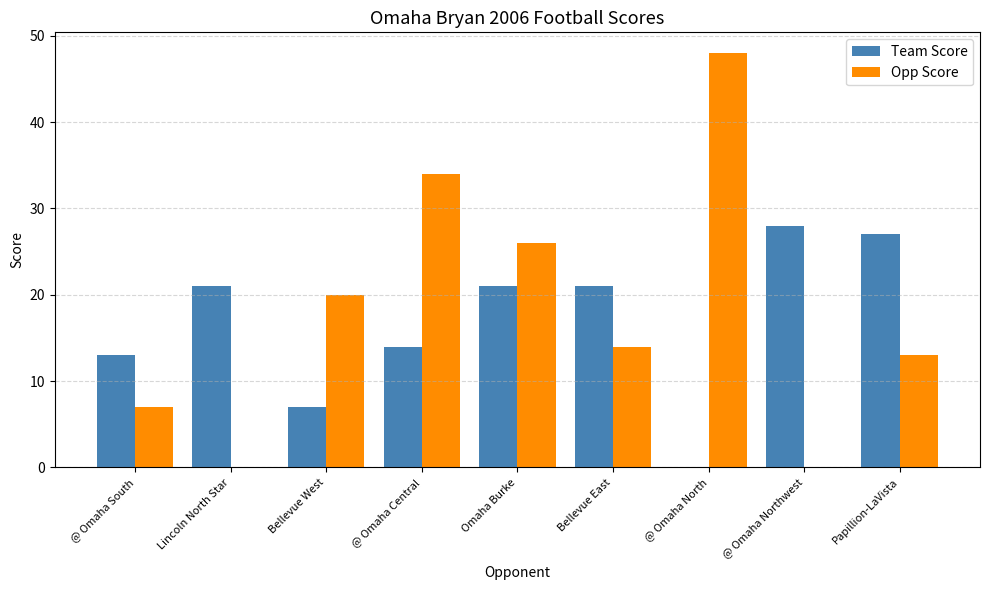

Does the chart contain stacked bars?

No